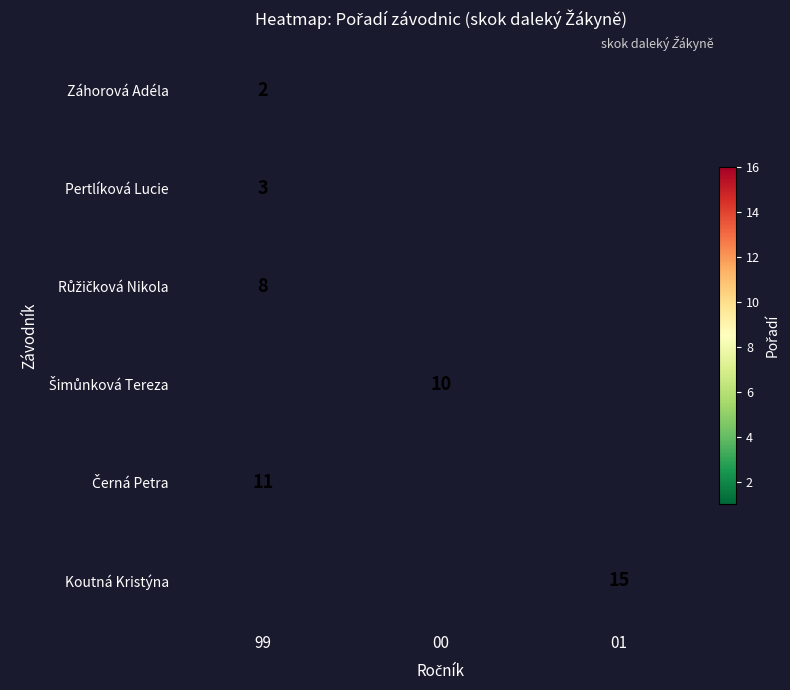

True or false: Pertlíková Lucie has a value of 4 at 99.

False